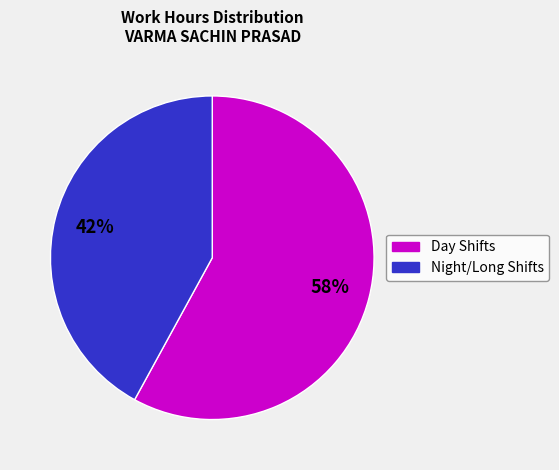

To the nearest percent, what is the average slice percentage?

50%